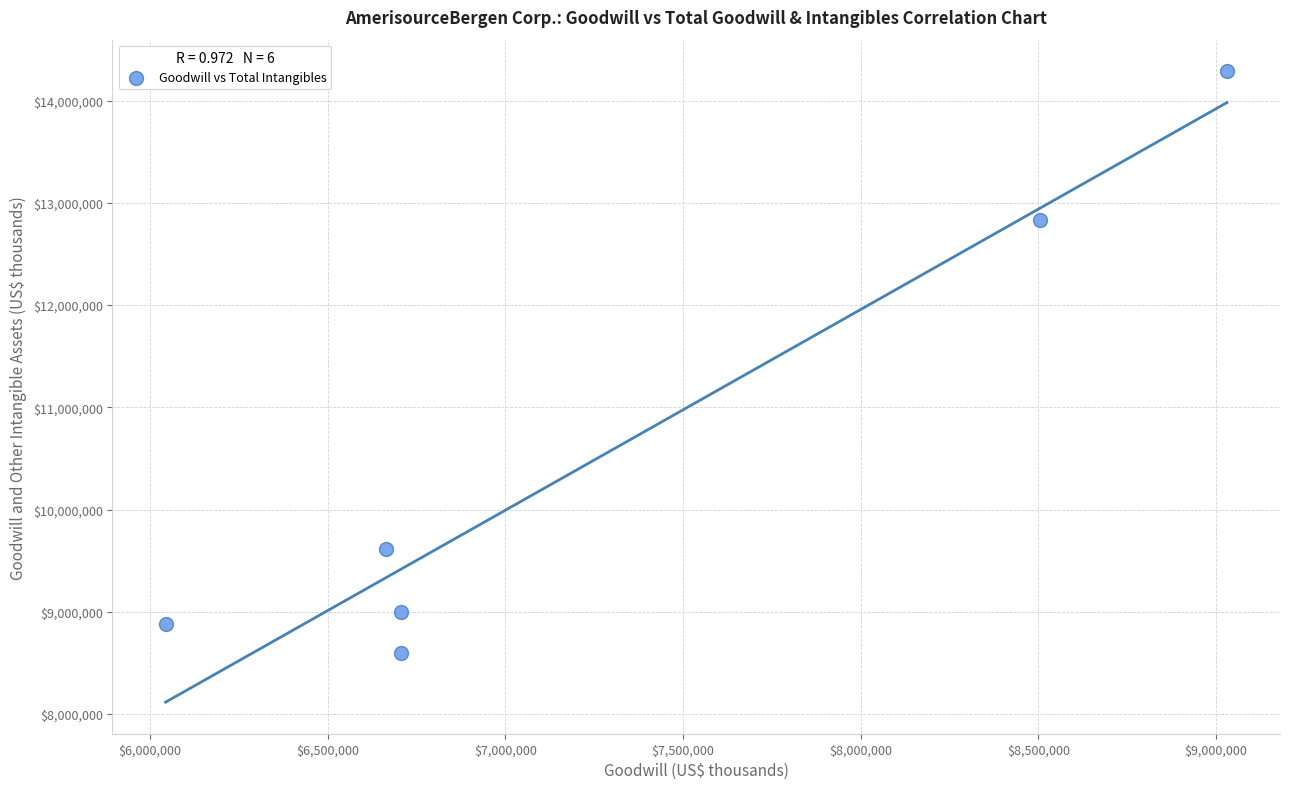

What Y value in the scatter plot is closest to 11440142?

12836623